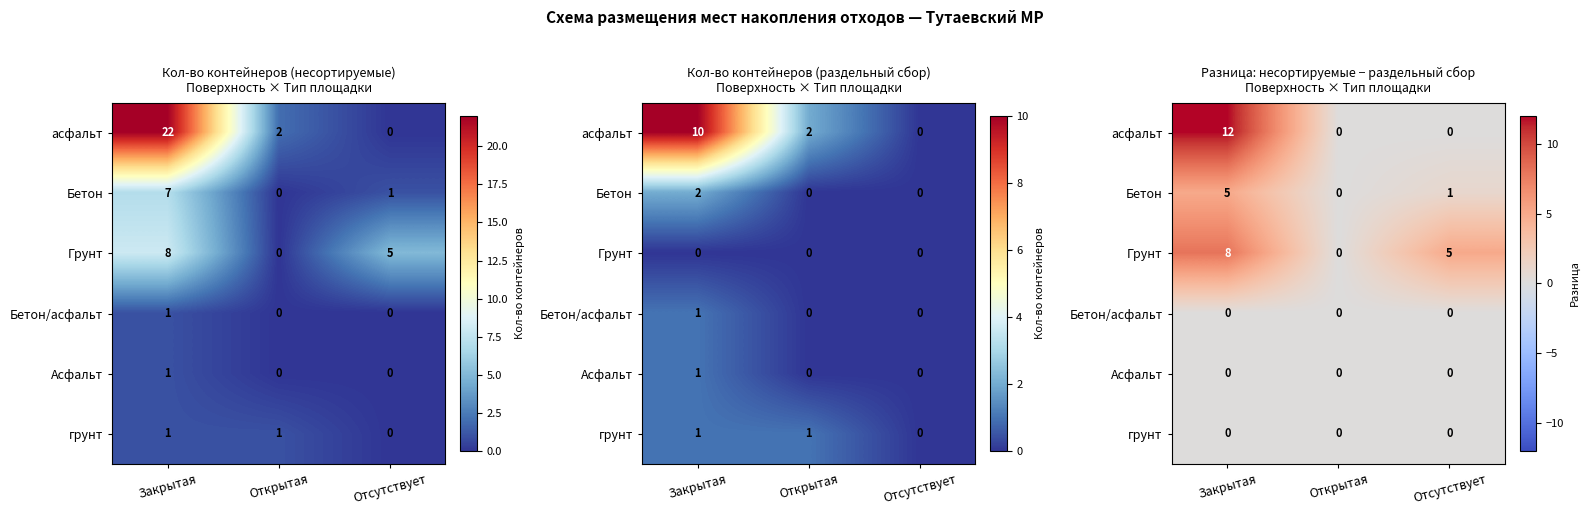

The Грунт series shows 3 at Отсутствует. True or false?

False